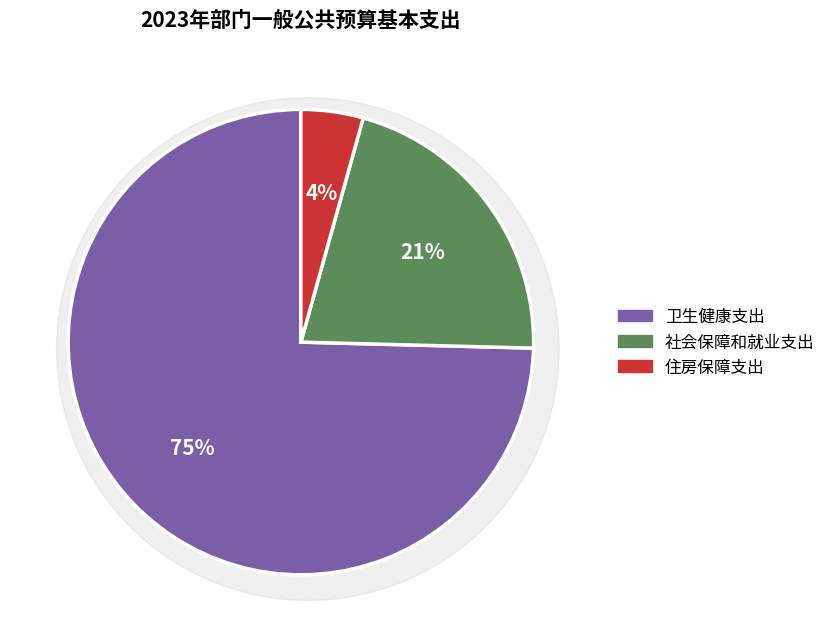

To the nearest percent, what is the difference between the 社会保障和就业支出 and 住房保障支出 slice percentages?

17%